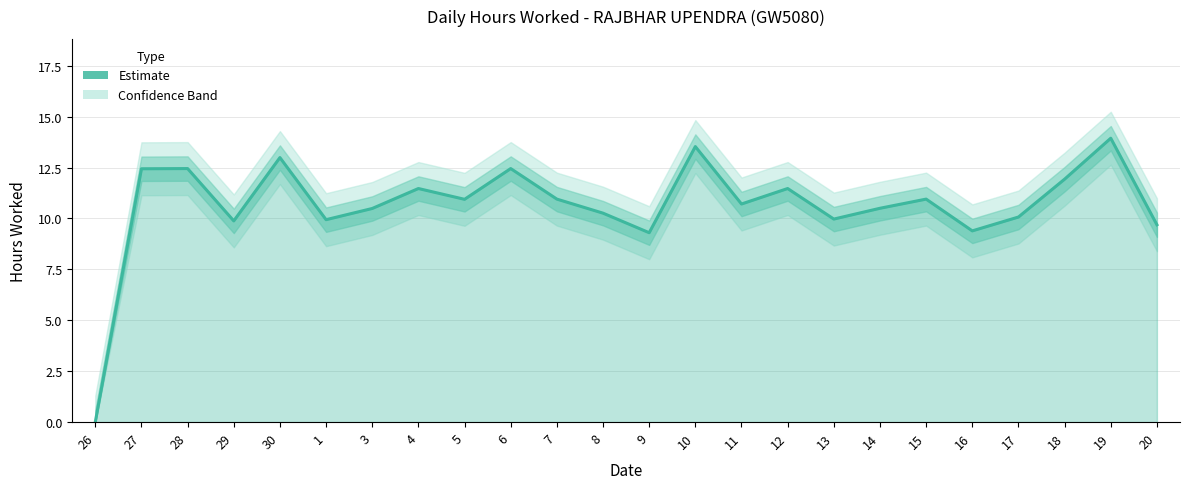

How many points are lower than both their immediate neighbors (excluding endpoints)?

7